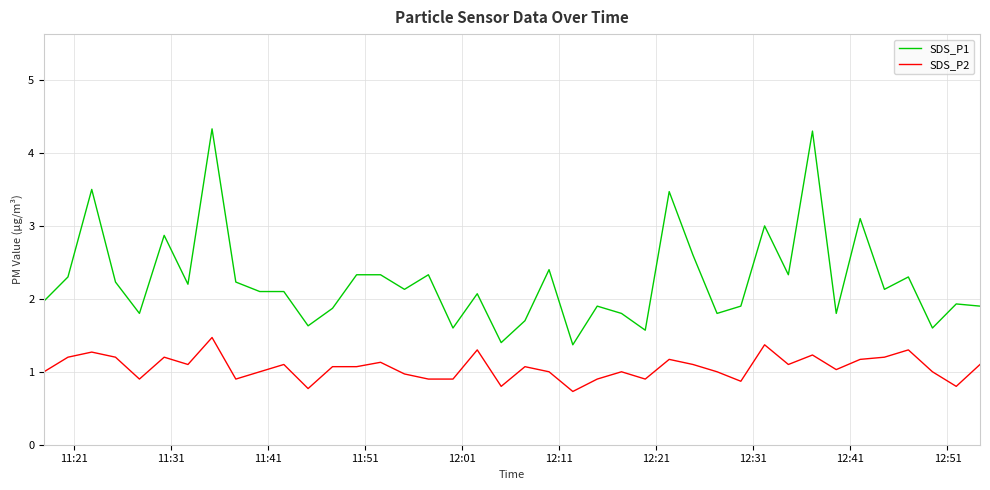

What is the highest value of the SDS_P2 series?

1.5